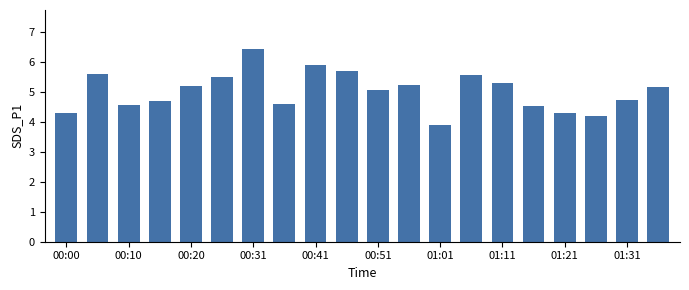

What is the smallest value displayed?

3.9